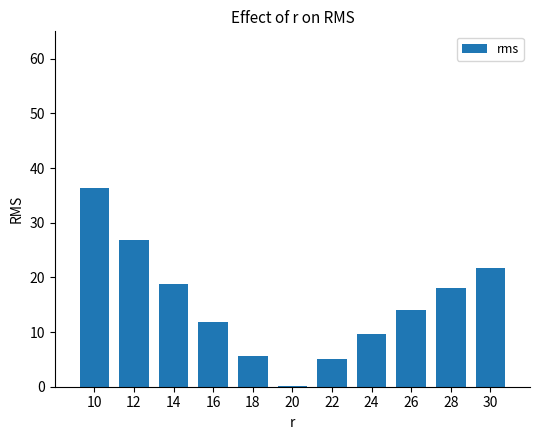

What is the greatest value displayed?

36.4